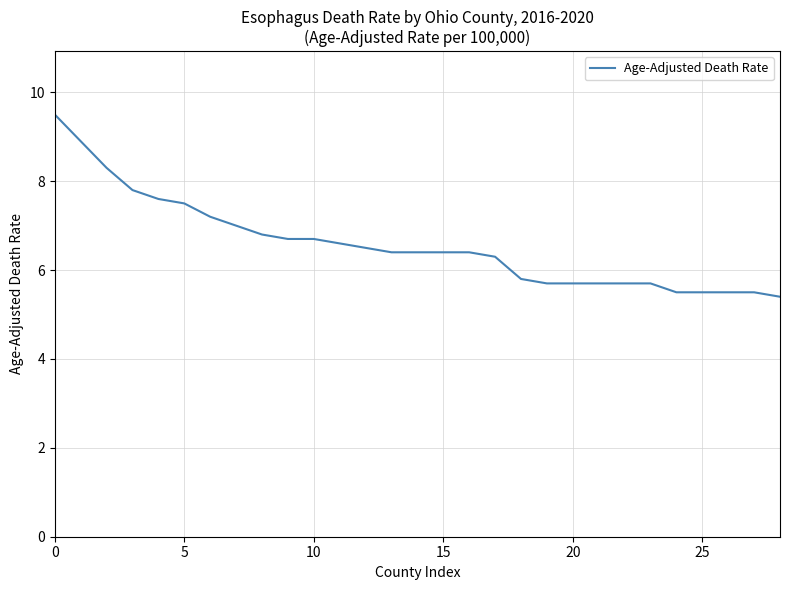

What is the smallest value displayed?

5.4